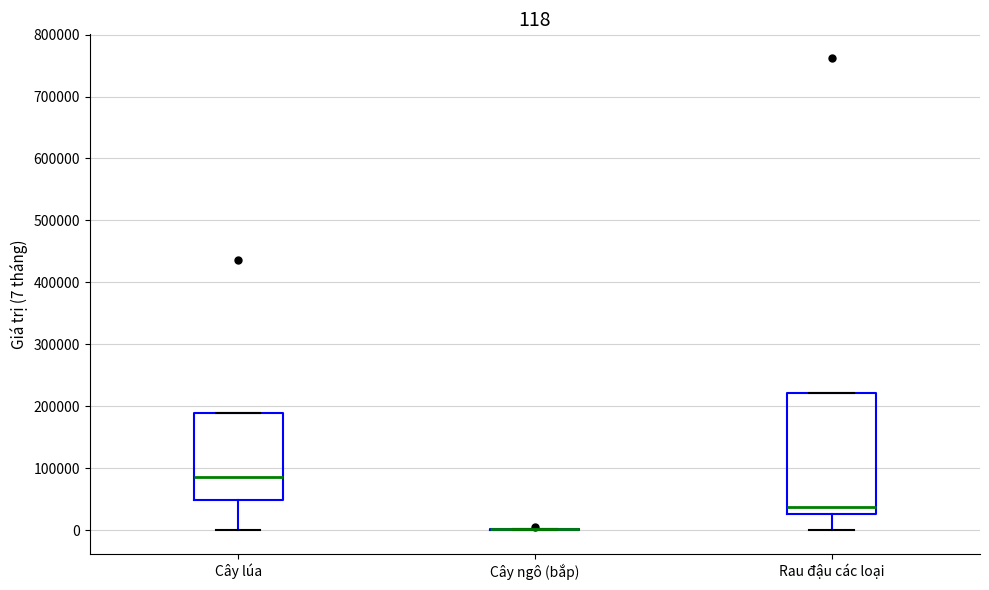

Which box is the tallest, from its lower edge to its upper edge?

Rau đậu các loại